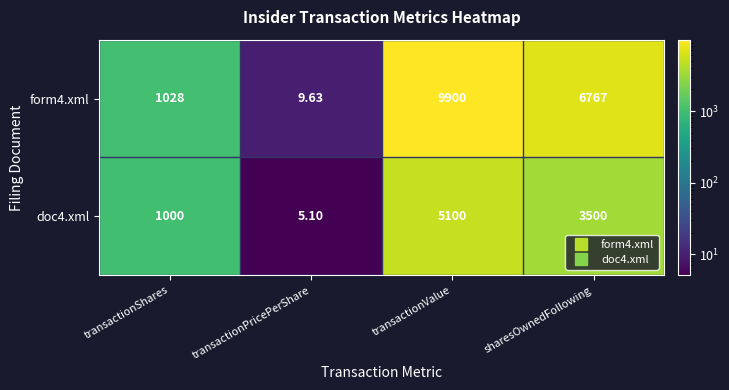

What is the spread (max minus min) of values at transactionShares?

28.0